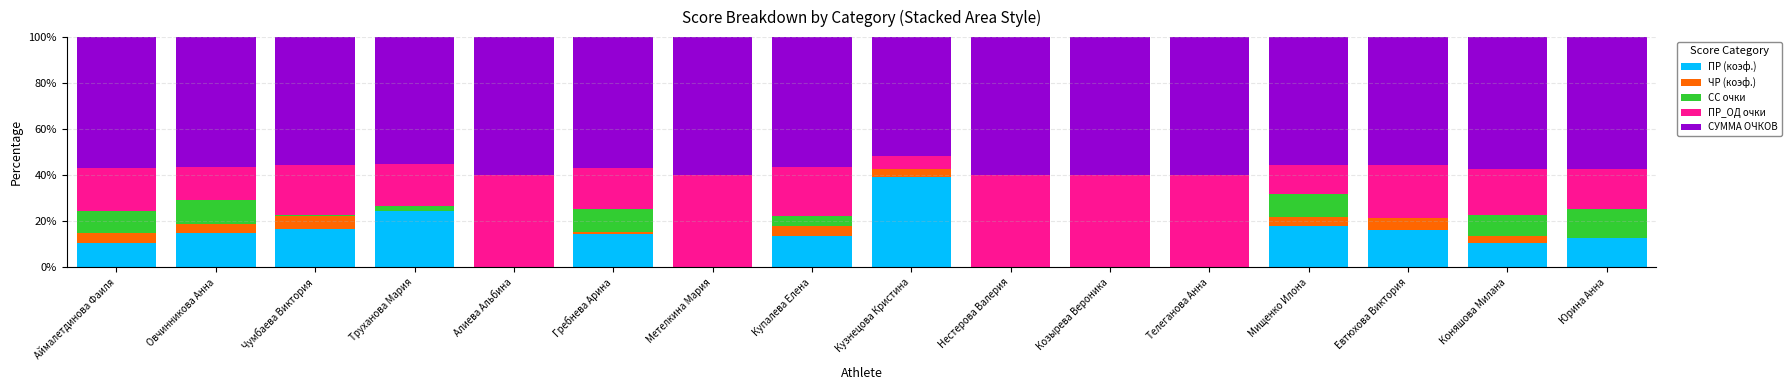

What is the highest value of the ПР (коэф.) series?

39.2